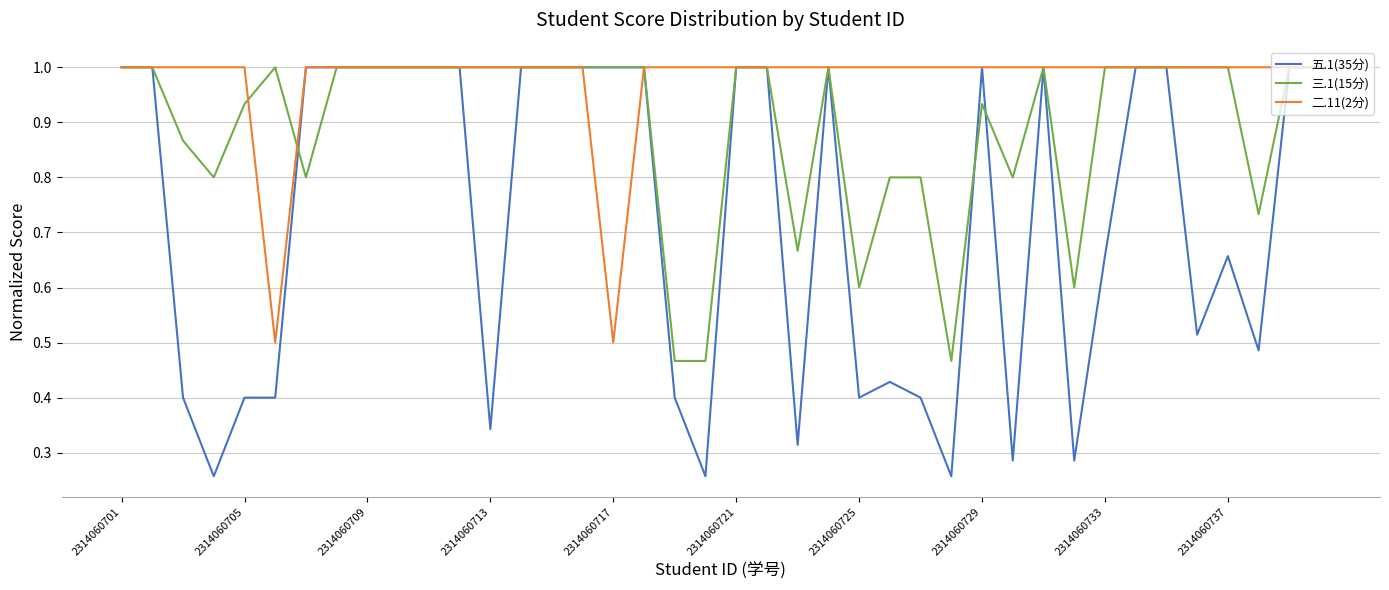

What is the greatest value displayed?

1.0